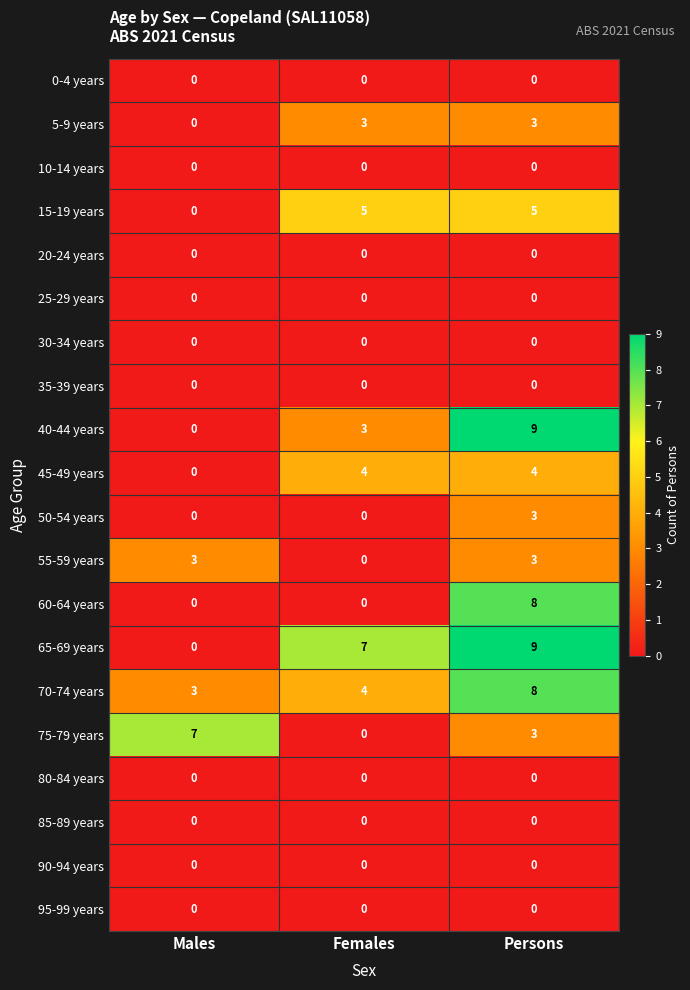

Which category has the highest value across all series?

Persons